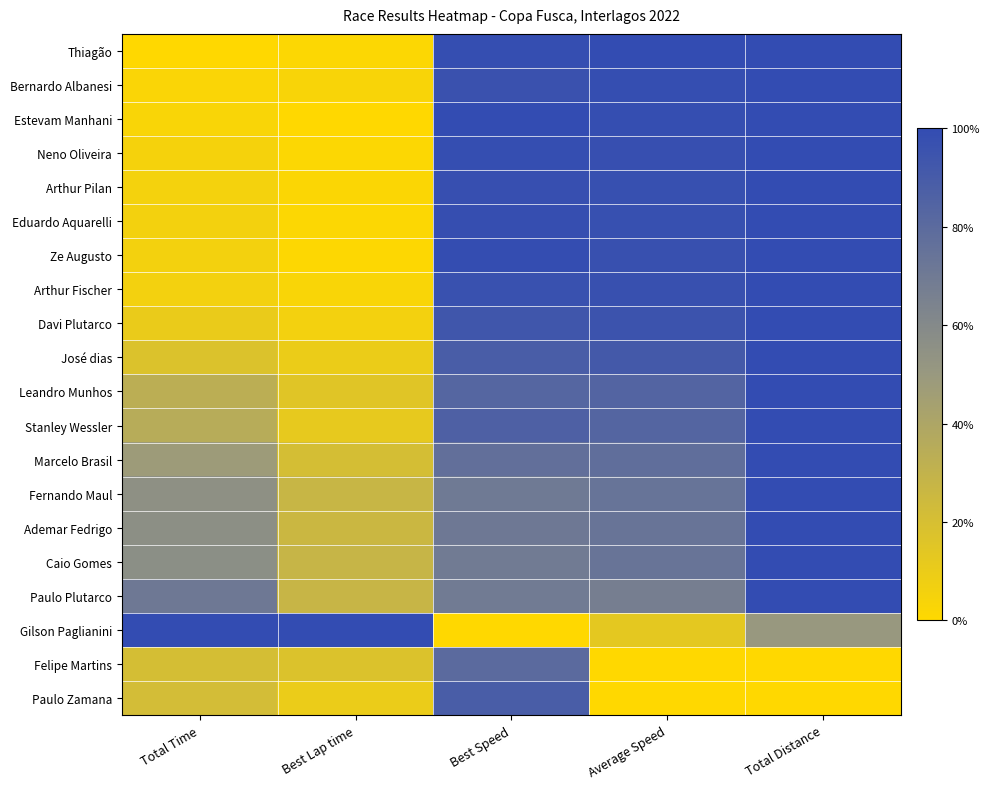

List the series in order of their peak value, highest first.

Thiagão, Bernardo Albanesi, Estevam Manhani, Neno Oliveira, Arthur Pilan, Eduardo Aquarelli, Ze Augusto, Arthur Fischer, Davi Plutarco, José dias, Leandro Munhos, Stanley Wessler, Marcelo Brasil, Fernando Maul, Ademar Fedrigo, Caio Gomes, Paulo Plutarco, Gilson Paglianini, Paulo Zamana, Felipe Martins